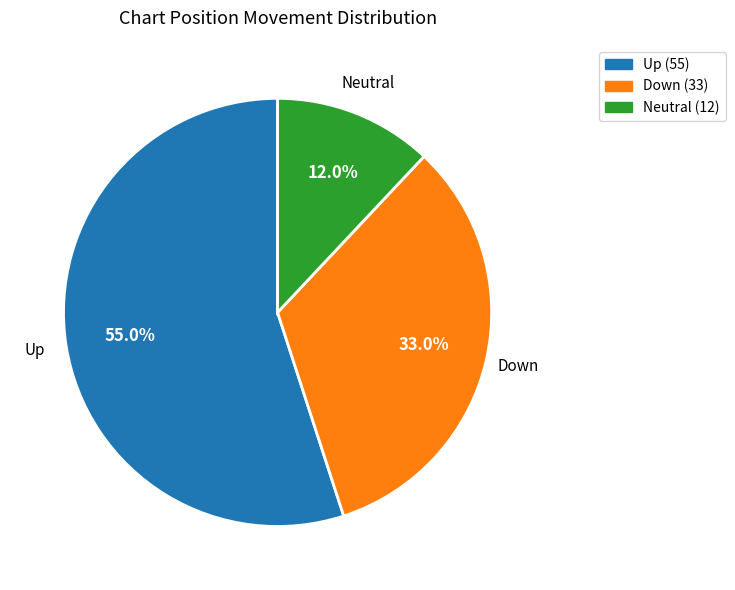

Which slice is the largest?

Up (55)